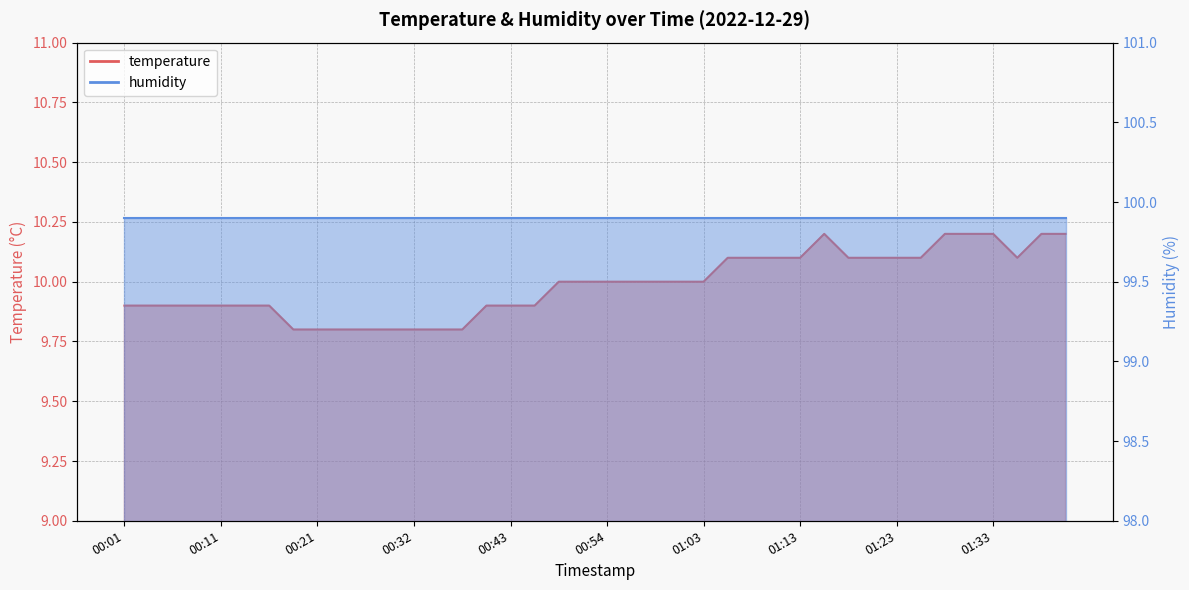

Which has a higher value, 00:19 or 01:40?

01:40